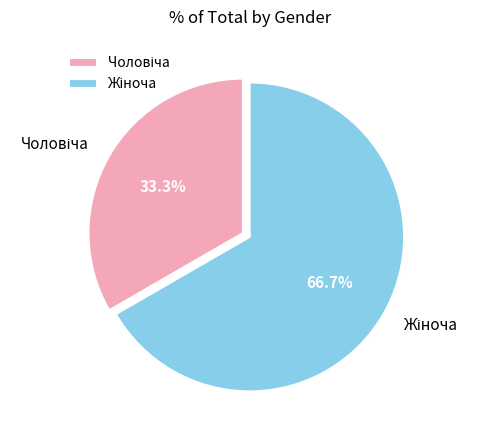

Is there a majority slice in this chart?

Yes